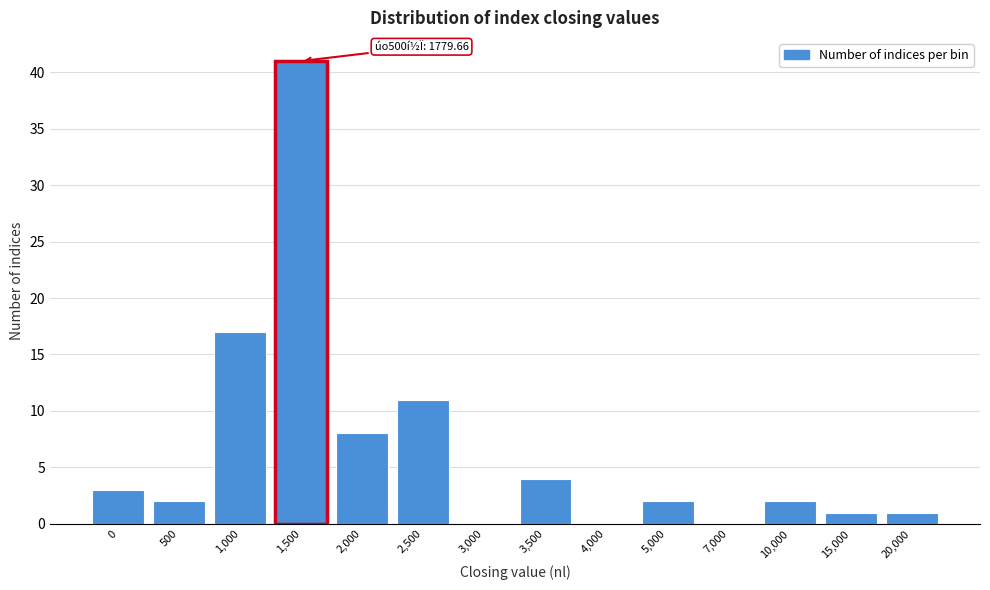

Reading left to right, list all the values displayed in this chart.

0=3	500=2	1,000=17	1,500=41	2,000=8	2,500=11	3,000=0	3,500=4	4,000=0	5,000=2	7,000=0	10,000=2	15,000=1	20,000=1